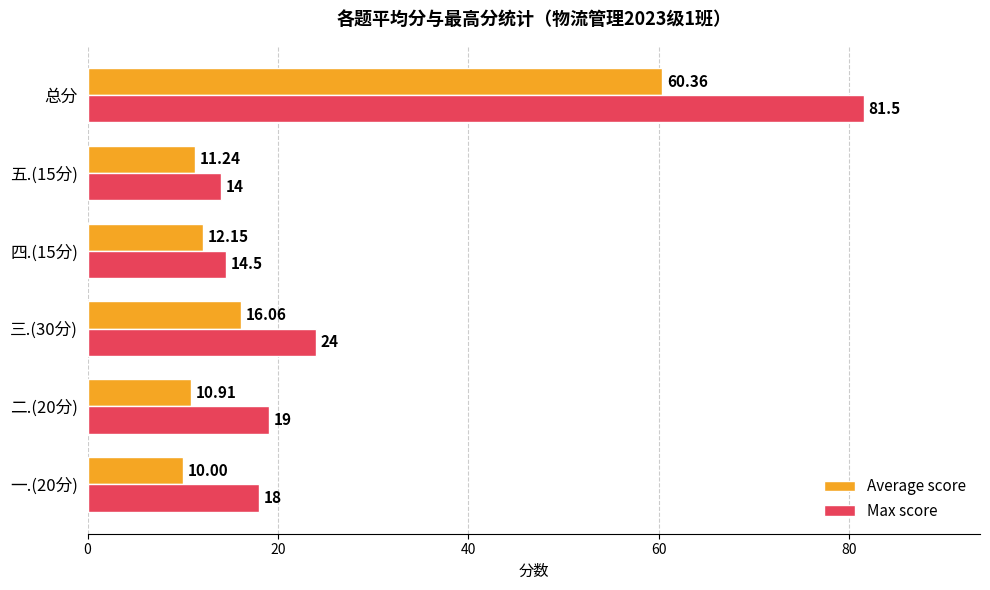

Rank the series at 四.(15分) from highest to lowest value.

Max score, Average score